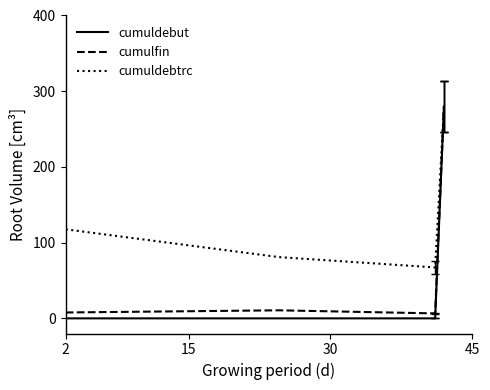

Does the chart have visible grid lines?

No